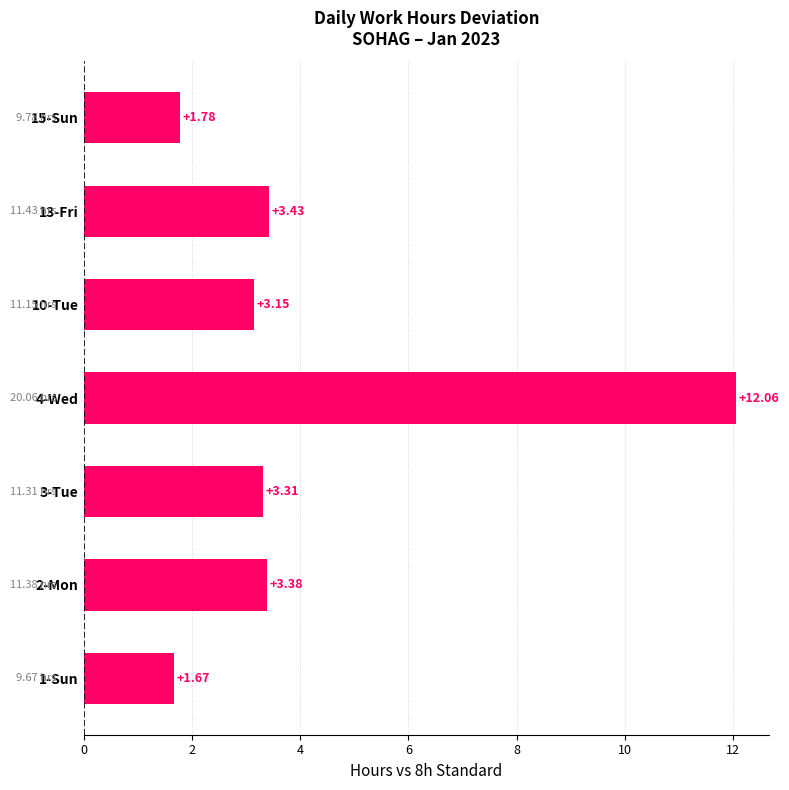

List the labels in order of value, smallest first.

1-Sun, 15-Sun, 10-Tue, 3-Tue, 2-Mon, 13-Fri, 4-Wed